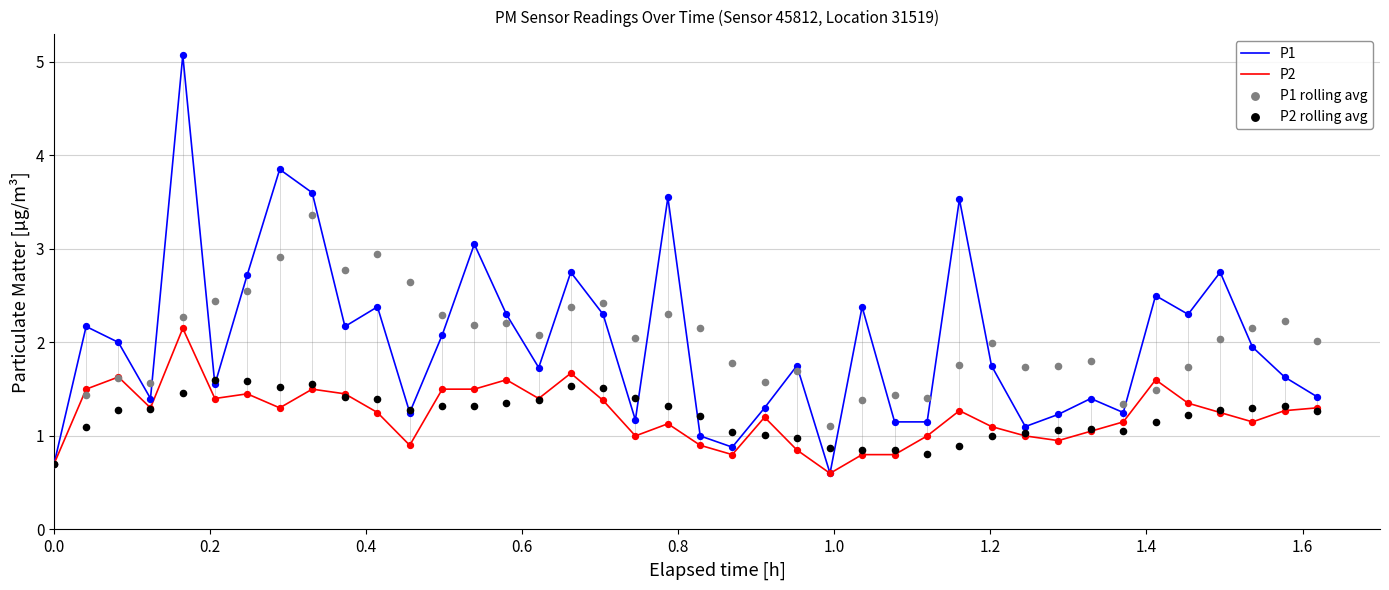

Which series contains the lowest Y value?

P1